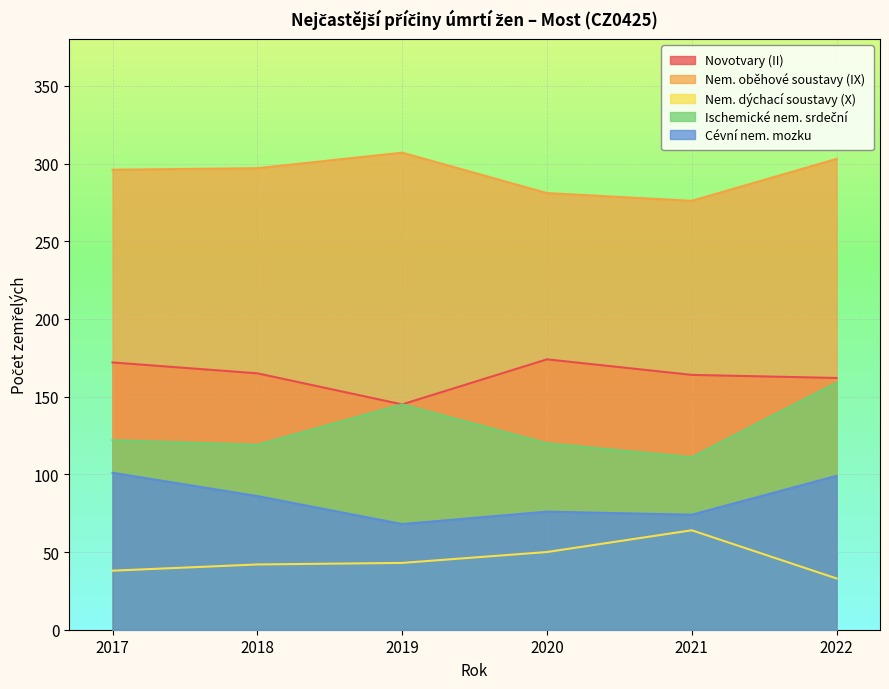

Where is the first local maximum for Nem. dýchací soustavy (X)?

2021